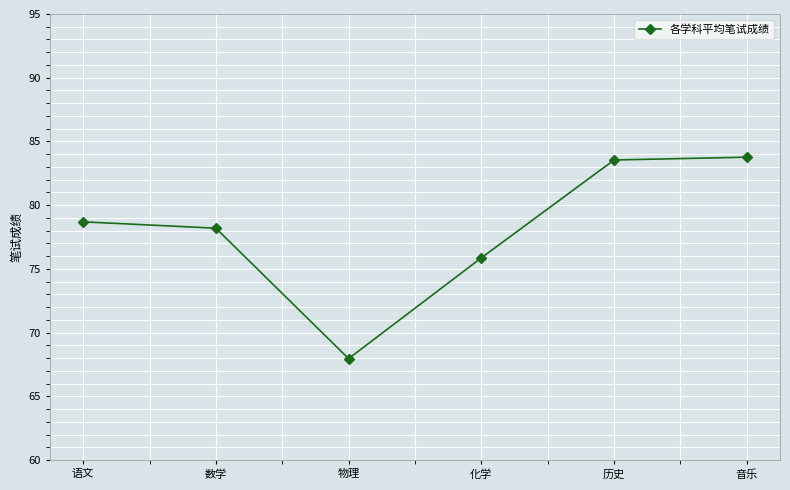

Where does the data first go above 78?

语文